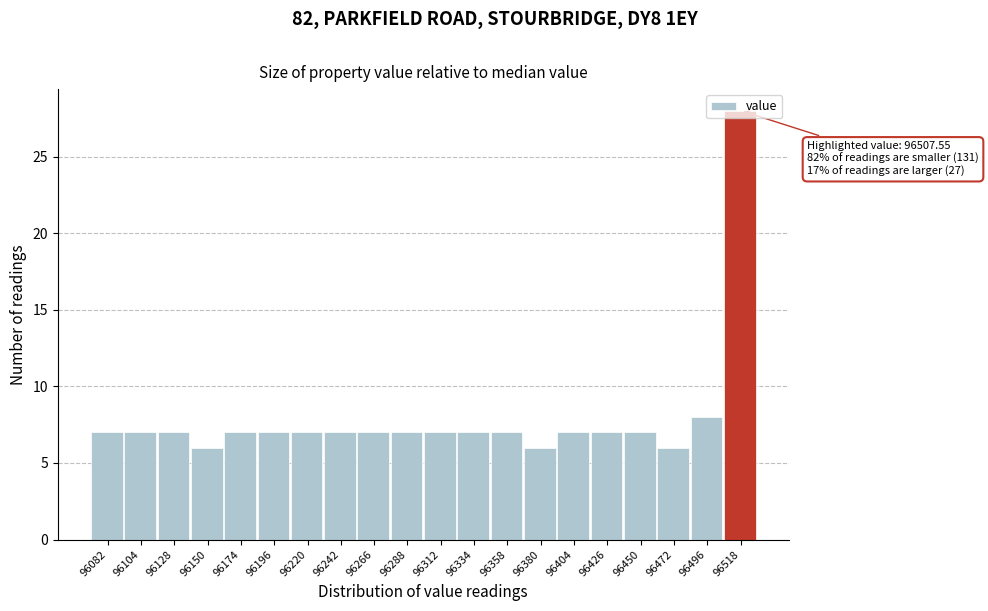

Over which range of the x-axis is the bar tallest?

96507 to 96530